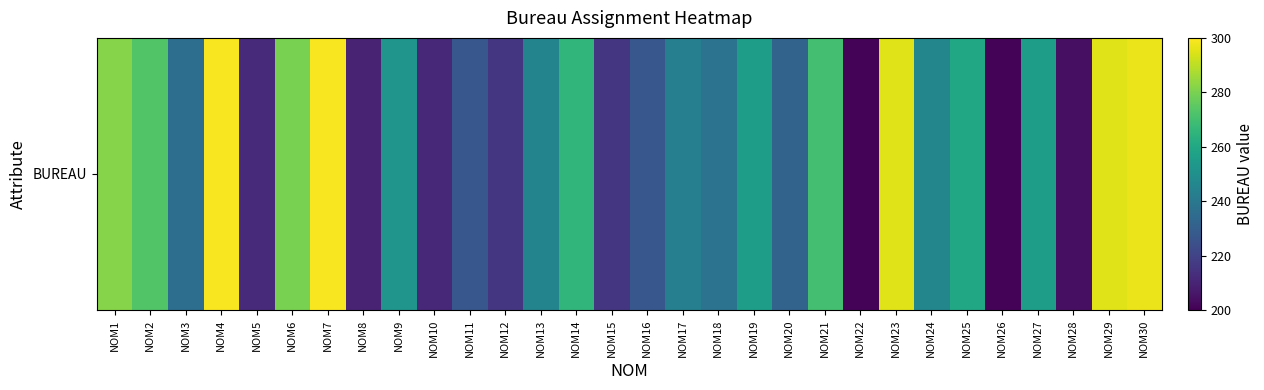

Approximately how many times larger is the value at NOM7 compared to NOM17?

1.2